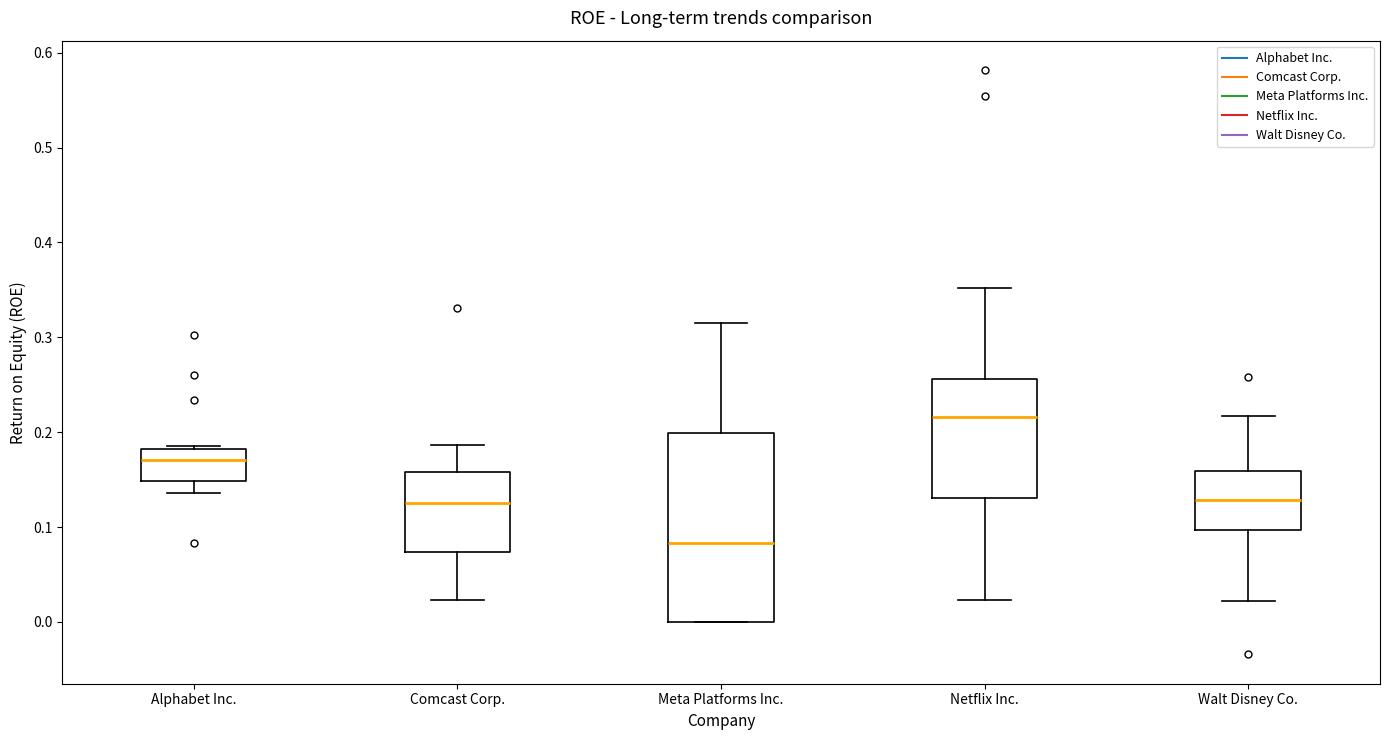

Which box is the tallest, from its lower edge to its upper edge?

Meta Platforms Inc.